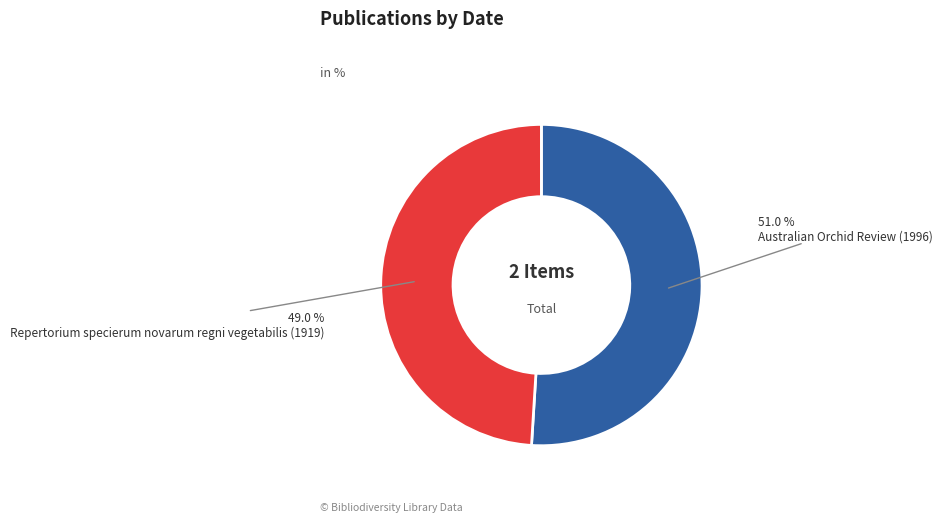

Is Australian Orchid Review (1996) the majority of the pie?

Yes